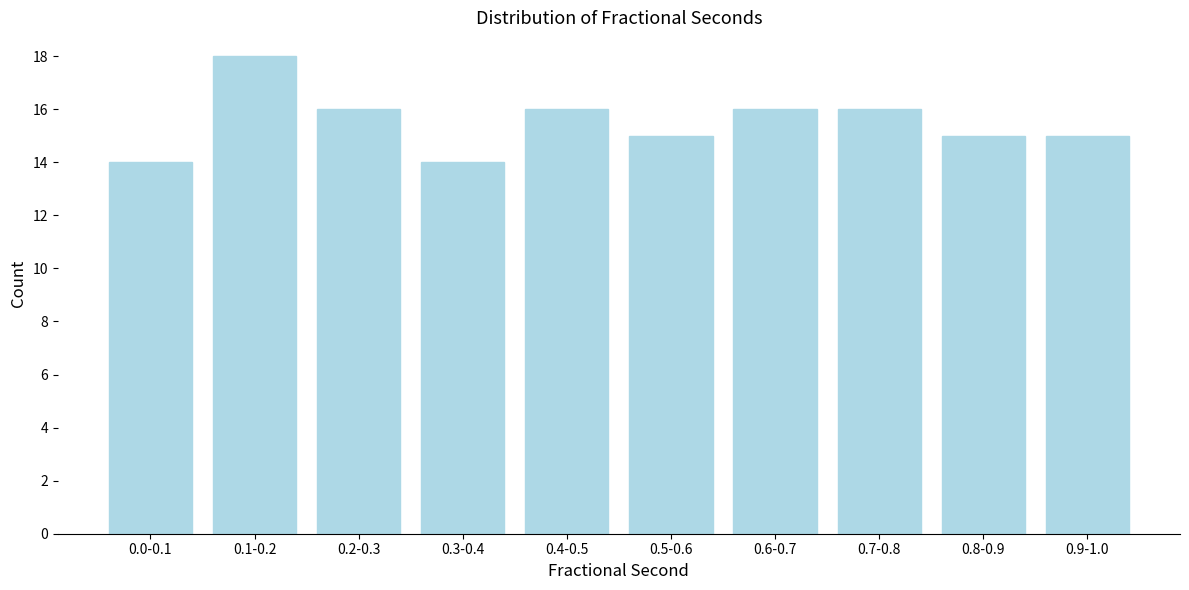

Reading right to left, transcribe all the data shown in this chart.

0.9-1.0=15	0.8-0.9=15	0.7-0.8=16	0.6-0.7=16	0.5-0.6=15	0.4-0.5=16	0.3-0.4=14	0.2-0.3=16	0.1-0.2=18	0.0-0.1=14